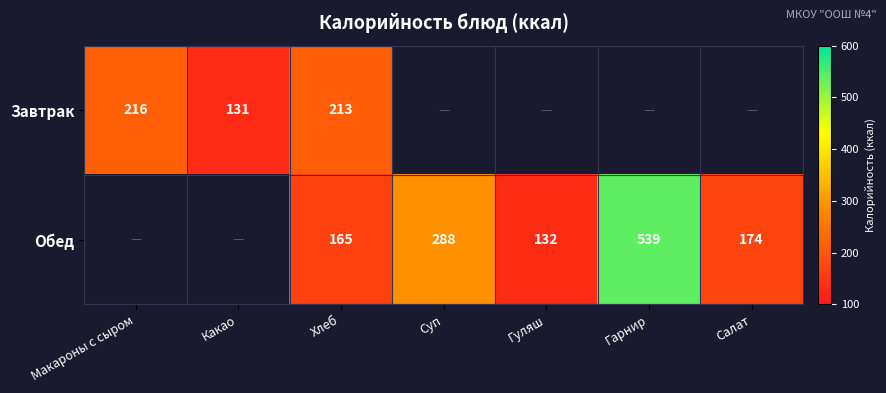

Is it true that Обед equals 226 at Хлеб?

False